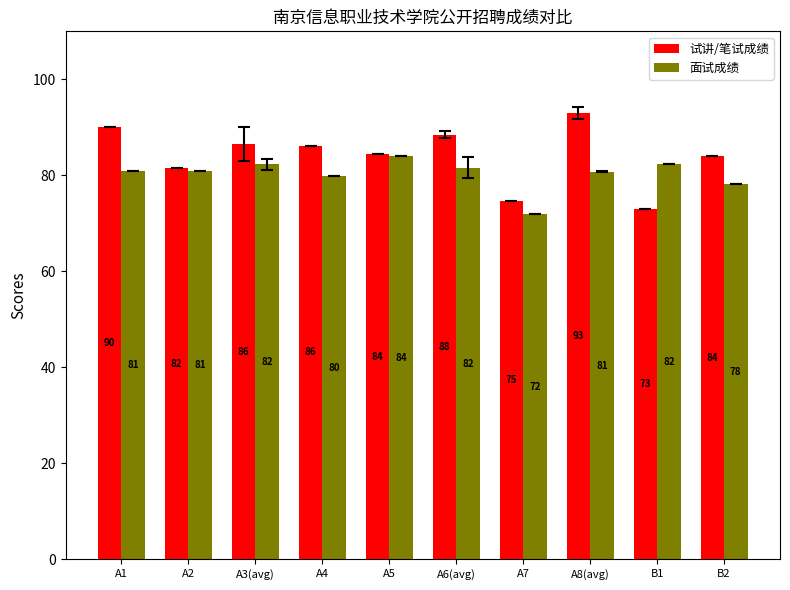

Is it true that 面试成绩 equals 82.4 at B1?

True